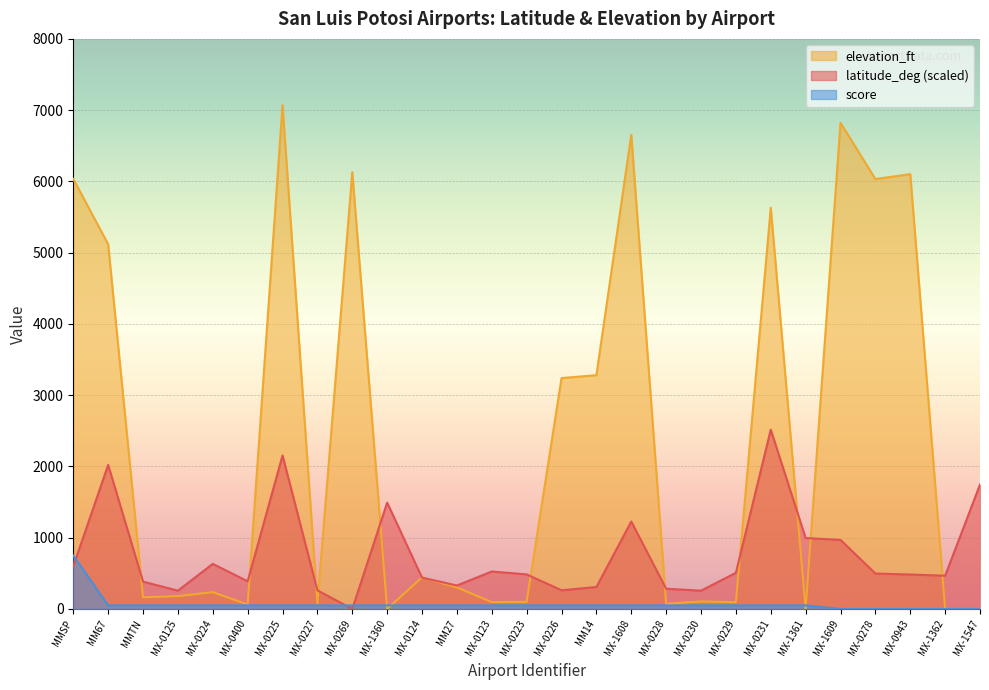

Which series has the largest total across all categories?

elevation_ft